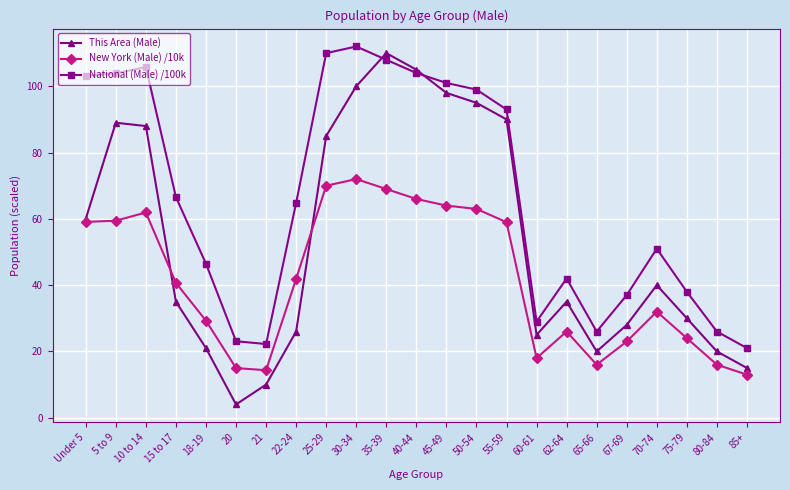

What is the sum of the This Area (Male) values at 22-24 and 70-74?

66.0